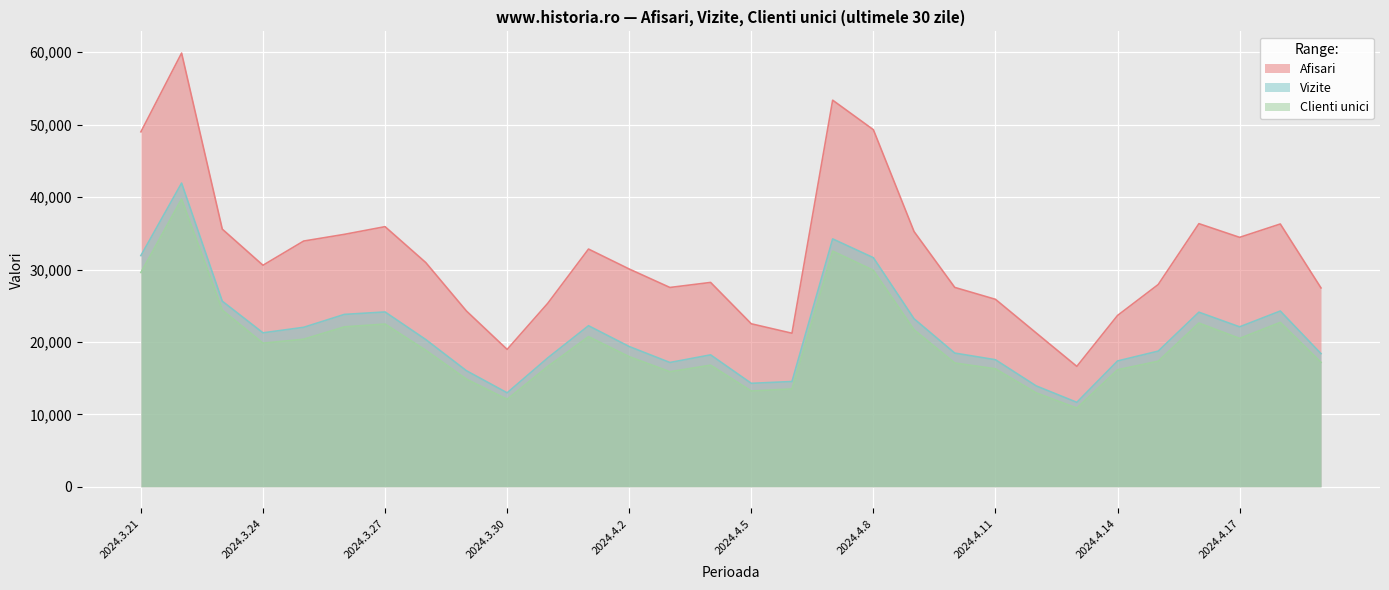

Rank the series by their maximum value, from lowest to highest.

Clienti unici, Vizite, Afisari